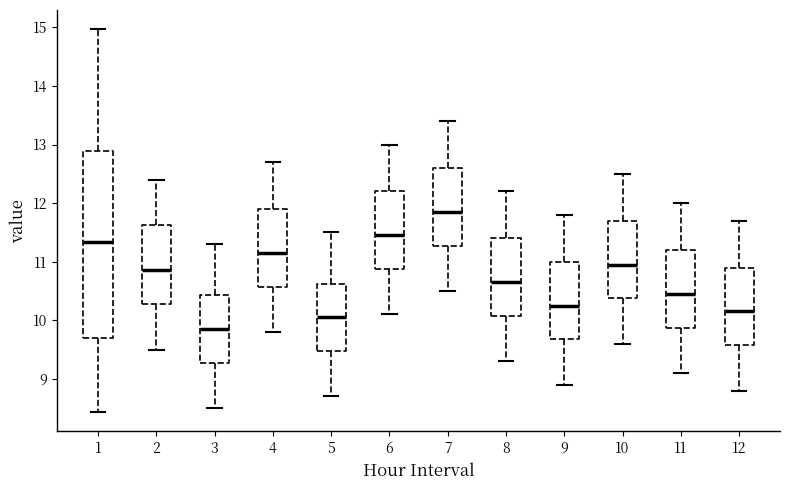

Which box is the tallest, from its lower edge to its upper edge?

1